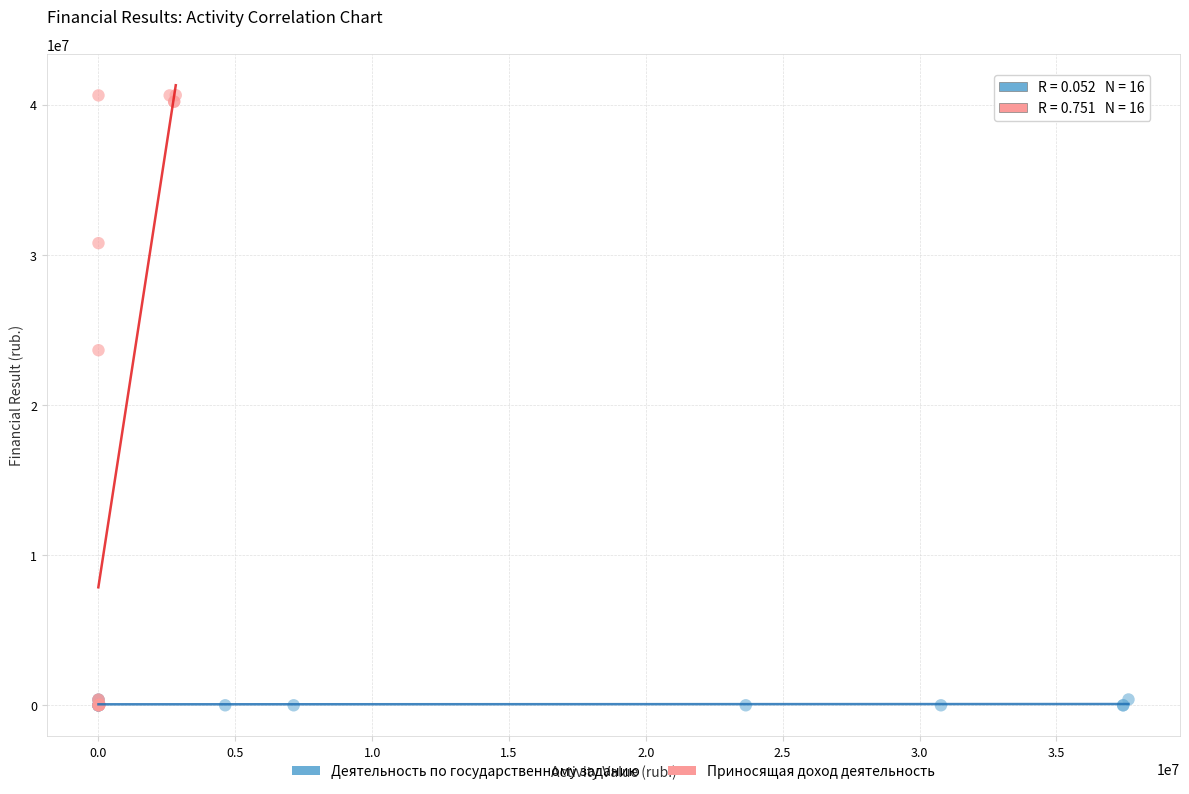

What are all the series names shown in the legend?

Деятельность по государственному заданию, Приносящая доход деятельность